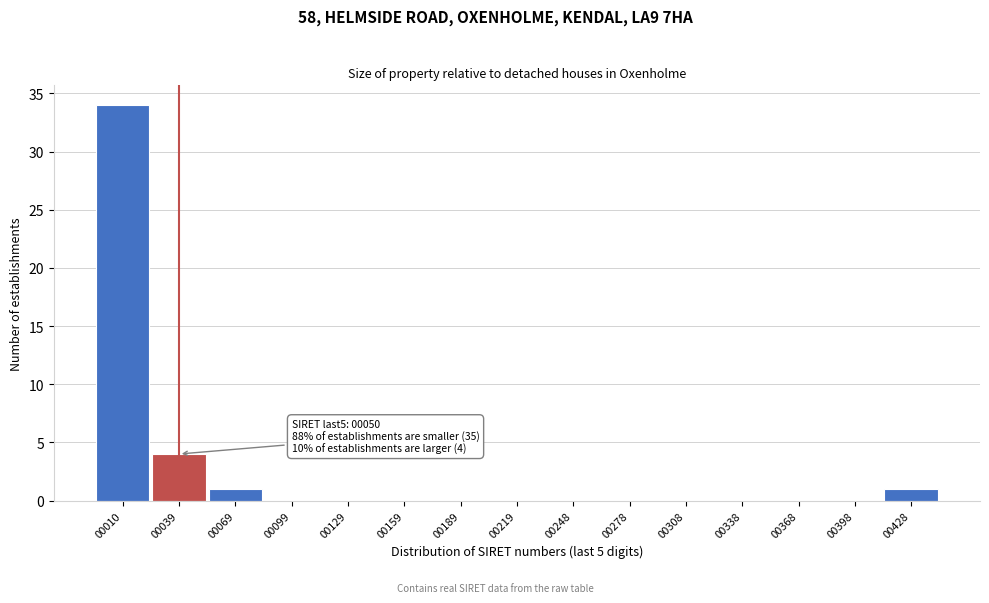

Reading right to left, what are all the values shown in this chart?

00428=1	00398=0	00368=0	00338=0	00308=0	00278=0	00248=0	00219=0	00189=0	00159=0	00129=0	00099=0	00069=1	00039=4	00010=34